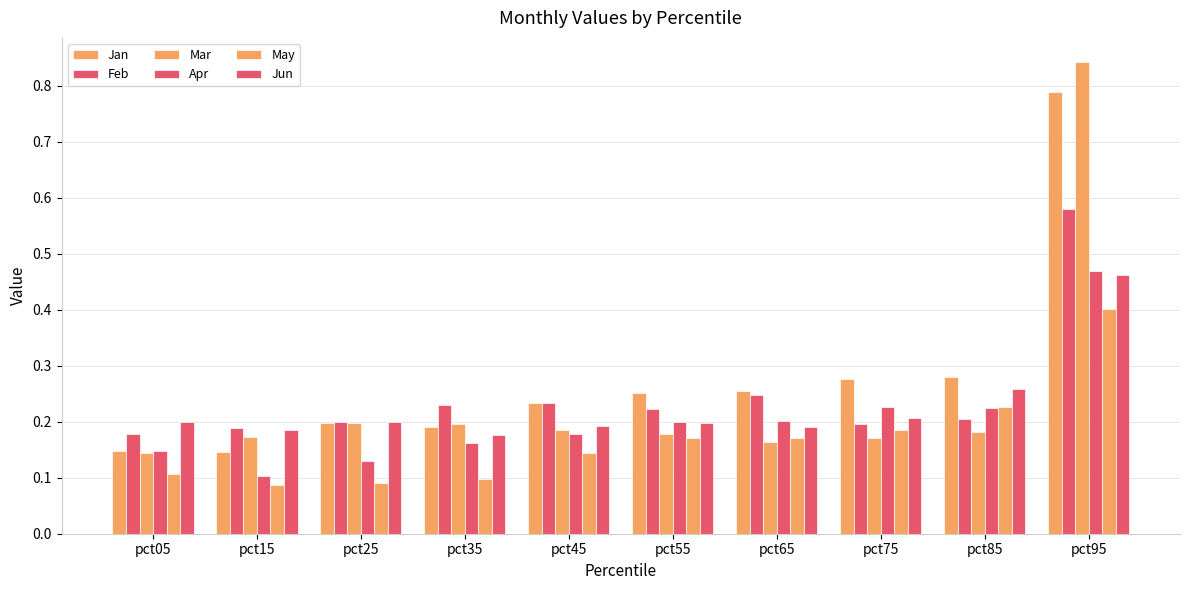

The Feb series shows 0.2 at pct45. True or false?

True